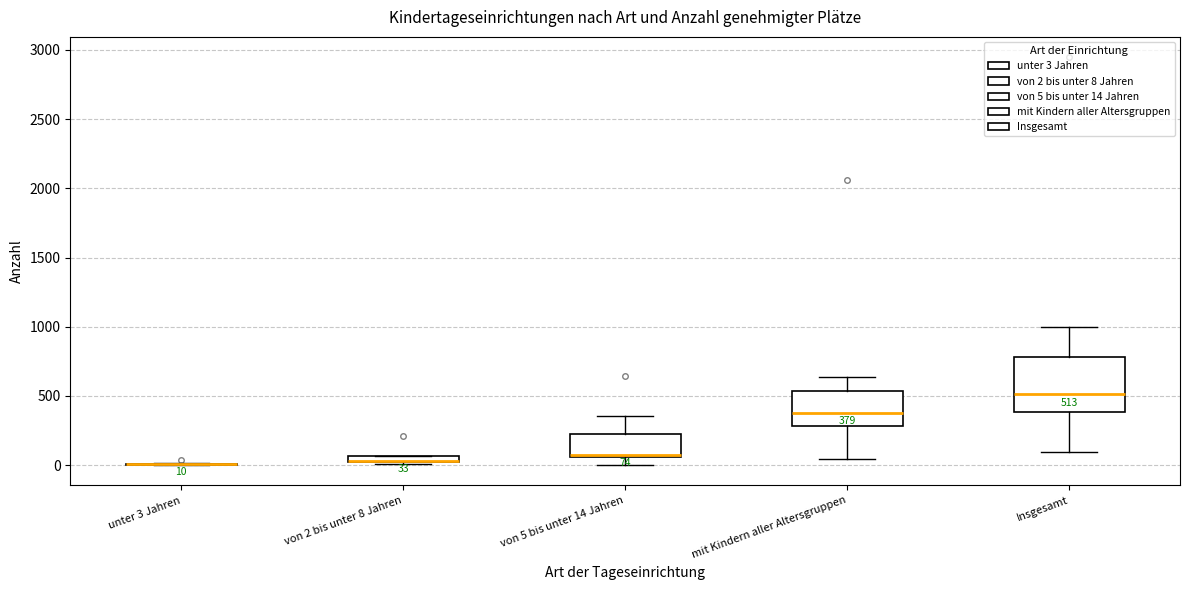

Which box is the tallest, from its lower edge to its upper edge?

Insgesamt